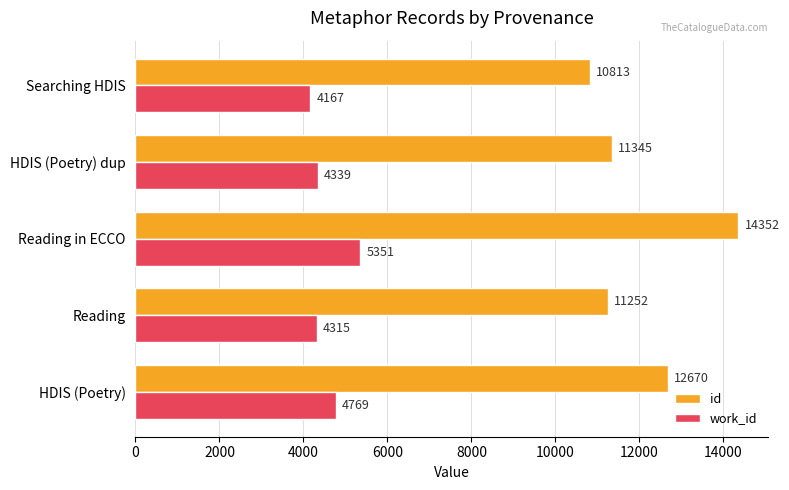

What is the difference between the maximum and minimum values in the id series?

3539